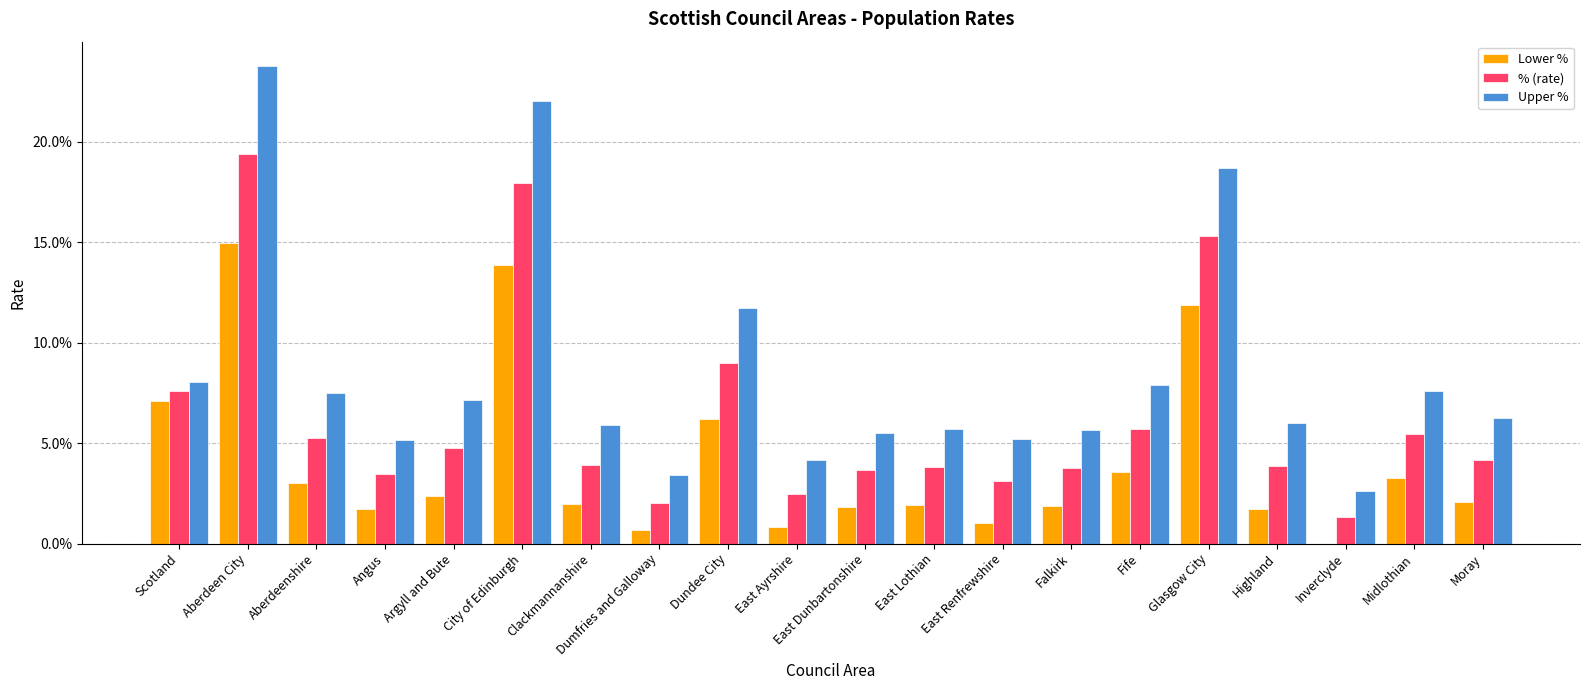

The % (rate) series shows 5.8 at Glasgow City. True or false?

False